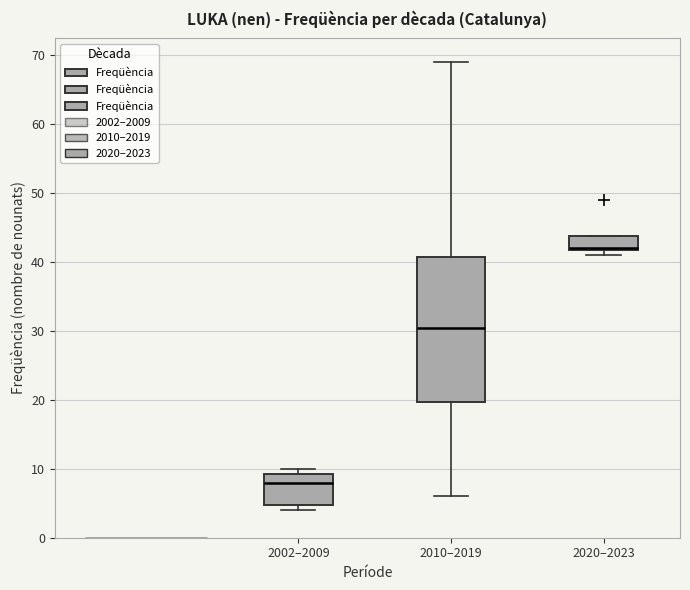

Which box is the tallest, from its lower edge to its upper edge?

2010–2019